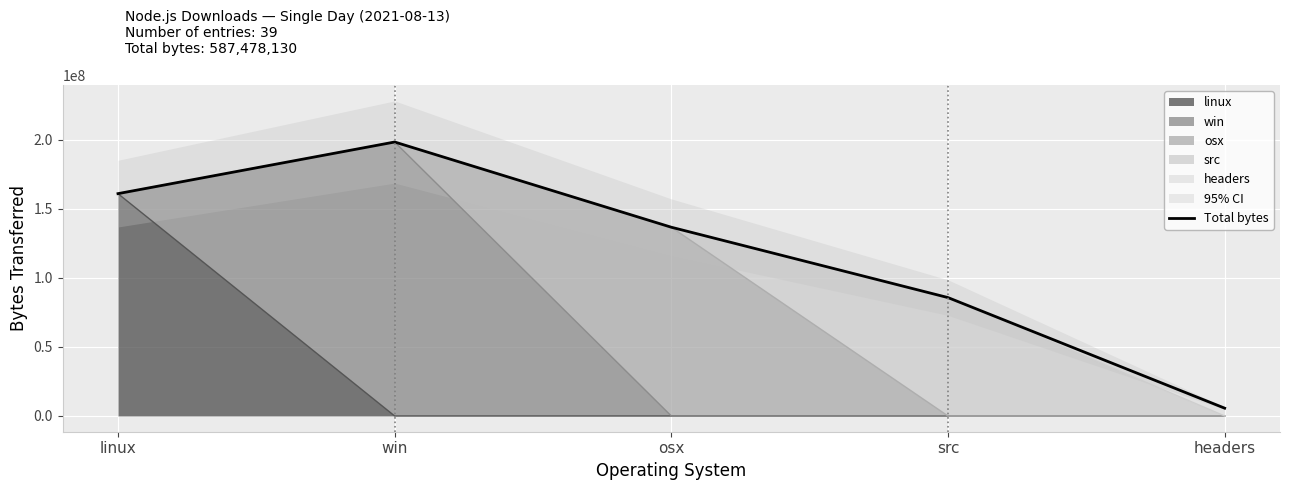

What is the difference between the values at osx and src?

50941218